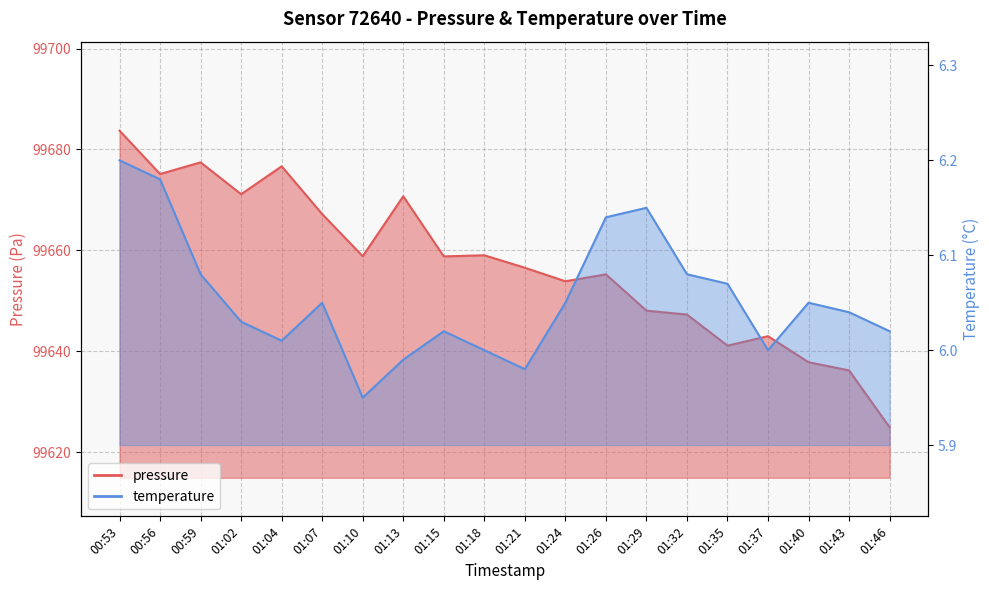

Reading left to right, transcribe all the data shown in this chart.

pressure: 00:53=99683.7	00:56=99675.1	00:59=99677.4	01:02=99671.1	01:04=99676.7	01:07=99667.2	01:10=99658.8	01:13=99670.7	01:15=99658.8	01:18=99659.0	01:21=99656.6	01:24=99653.9	01:26=99655.2	01:29=99648.1	01:32=99647.3	01:35=99641.1	01:37=99643.0	01:40=99637.8	01:43=99636.2	01:46=99624.9
temperature: 00:53=6.2	00:56=6.2	00:59=6.1	01:02=6.0	01:04=6.0	01:07=6.0	01:10=6.0	01:13=6.0	01:15=6.0	01:18=6.0	01:21=6.0	01:24=6.0	01:26=6.1	01:29=6.2	01:32=6.1	01:35=6.1	01:37=6.0	01:40=6.0	01:43=6.0	01:46=6.0